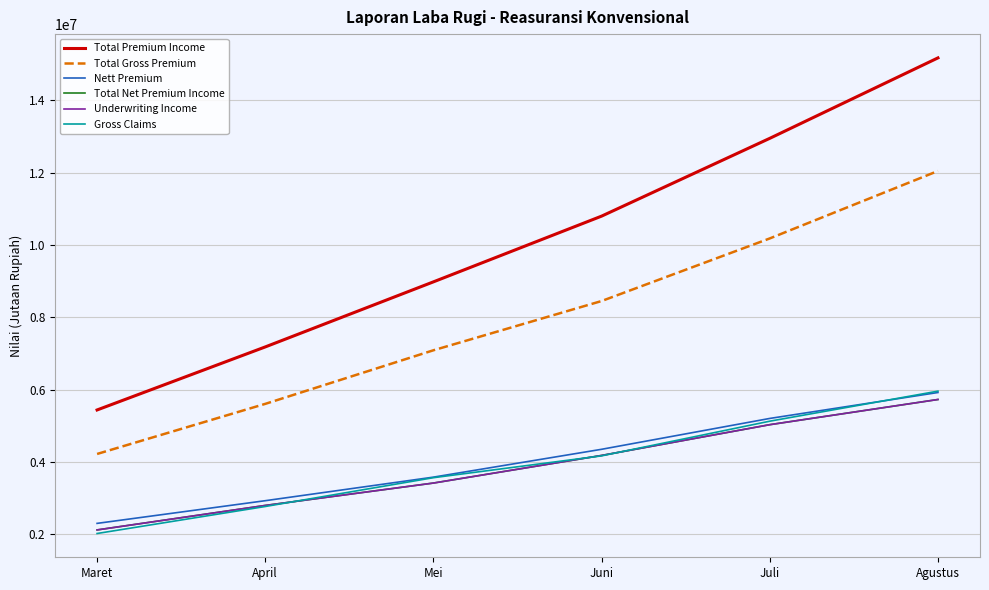

Rank the categories by Nett Premium value from highest to lowest.

Agustus, Juli, Juni, Mei, April, Maret